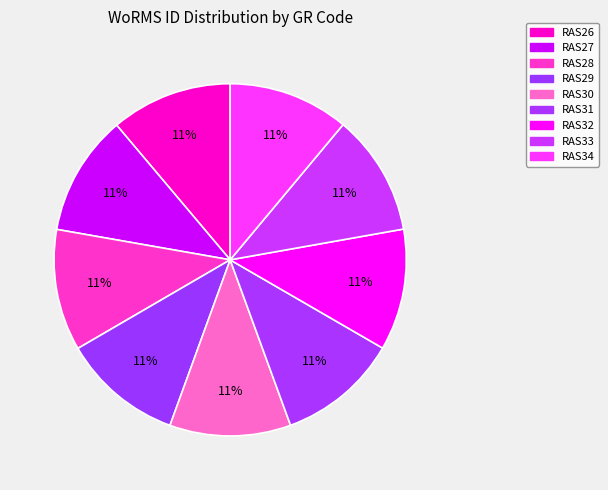

Is it true that RAS31 is 17% of the pie?

False